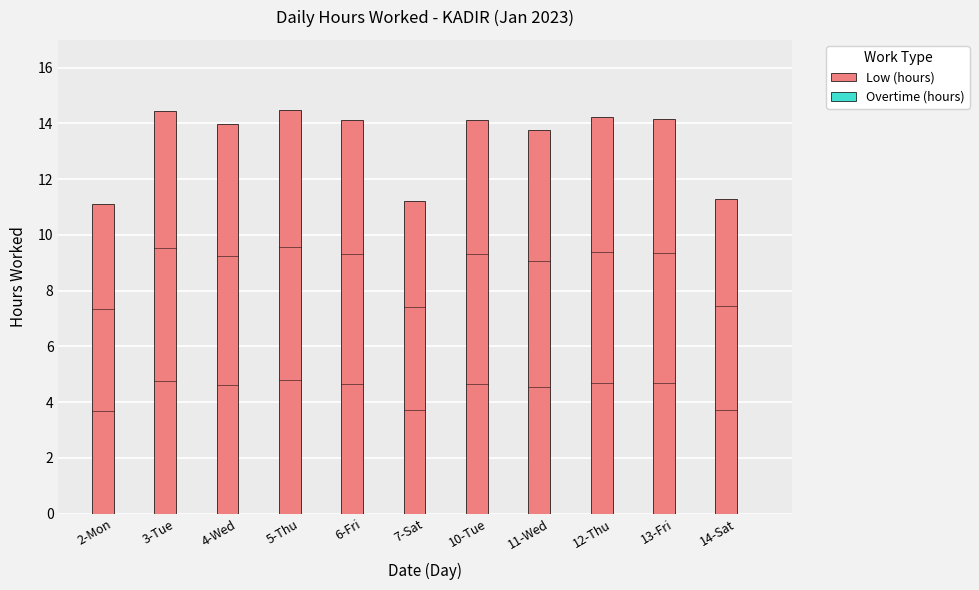

Does the chart contain any negative values?

No